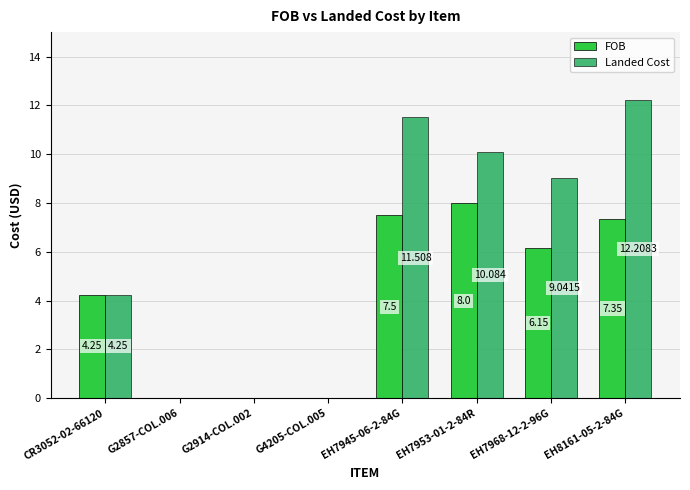

List the series in order of their peak value, highest first.

Landed Cost, FOB